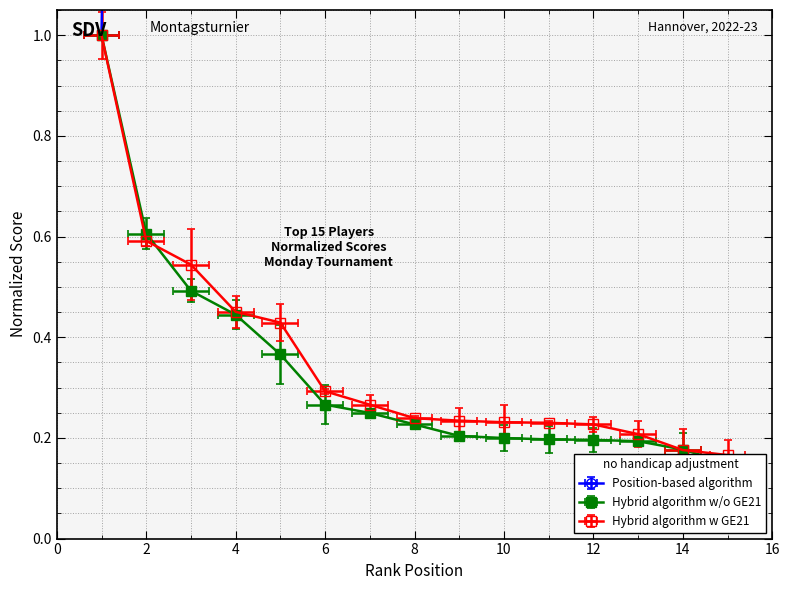

True or false: Hybrid algorithm w/o GE21 and Position-based algorithm intersect in this chart.

False